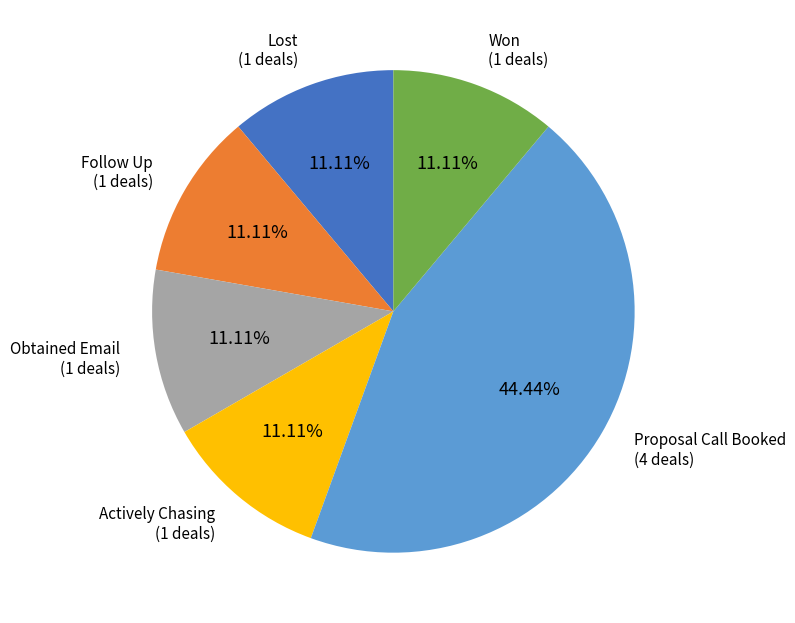

Is there a majority slice in this chart?

No